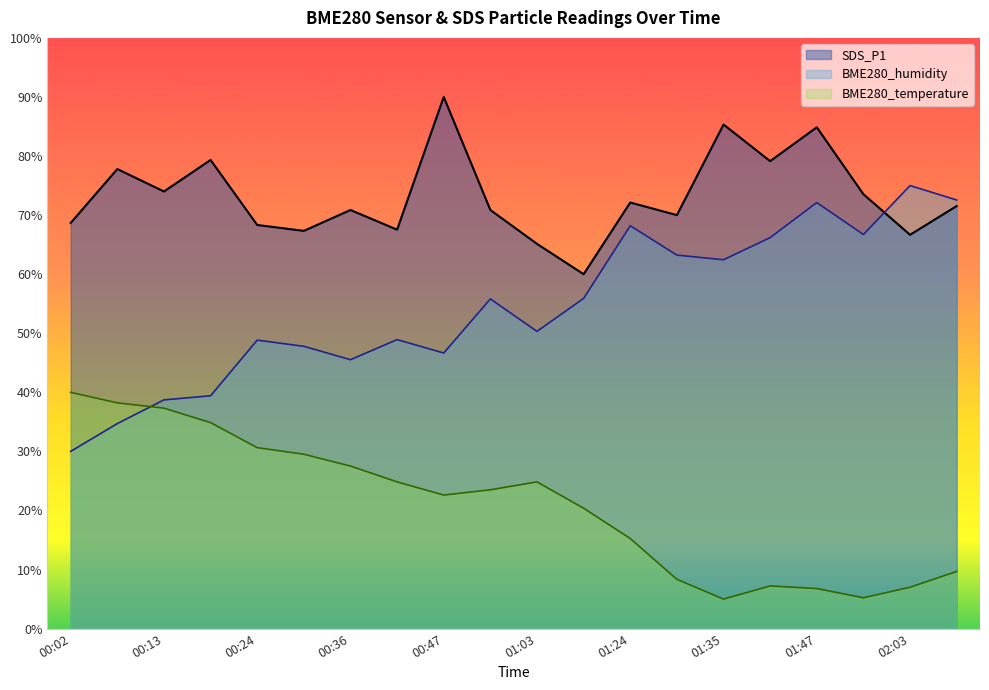

What is the label of the 6th point from the left?

00:30